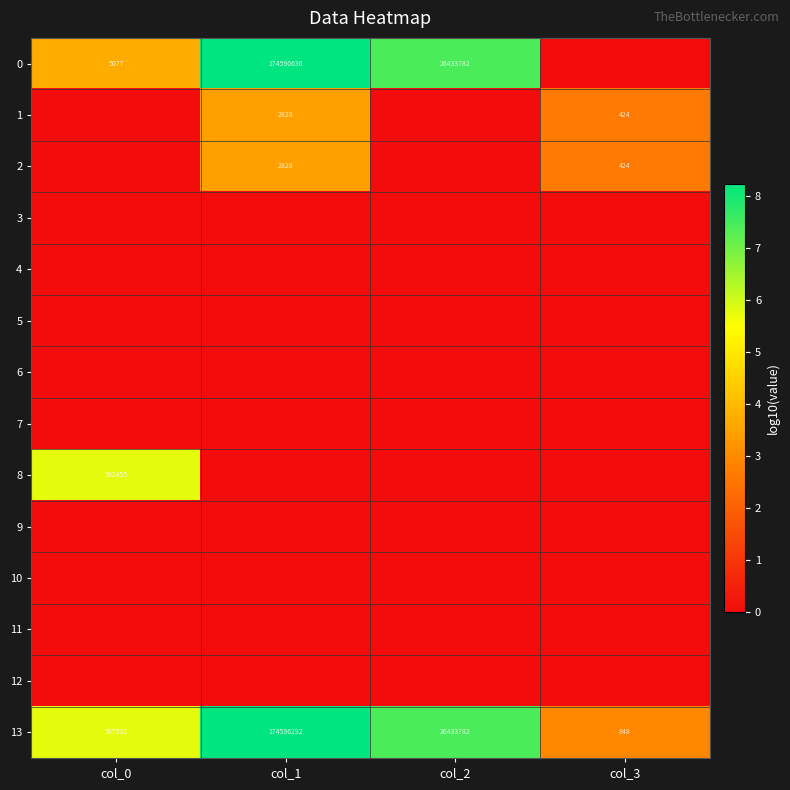

The value of 13 at col_2 is 36421956. True or false?

False